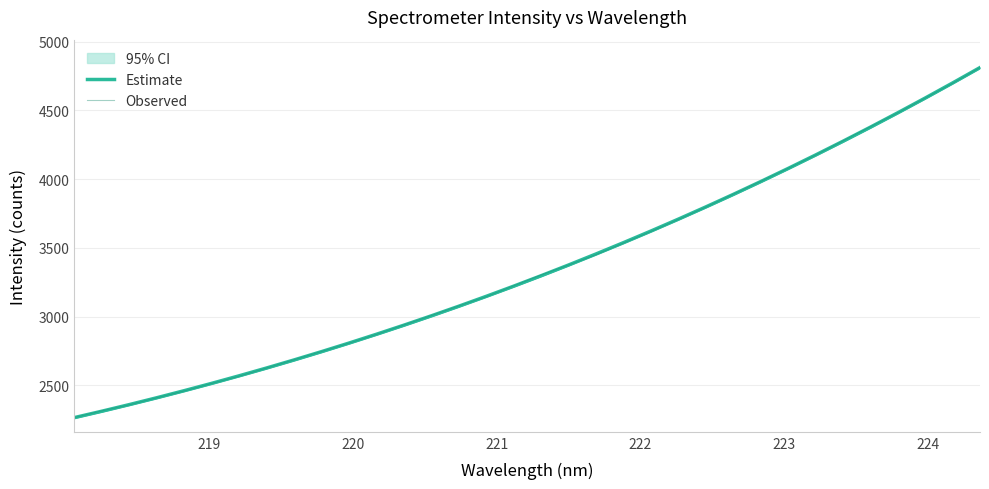

How many lines are shown in the chart?

2